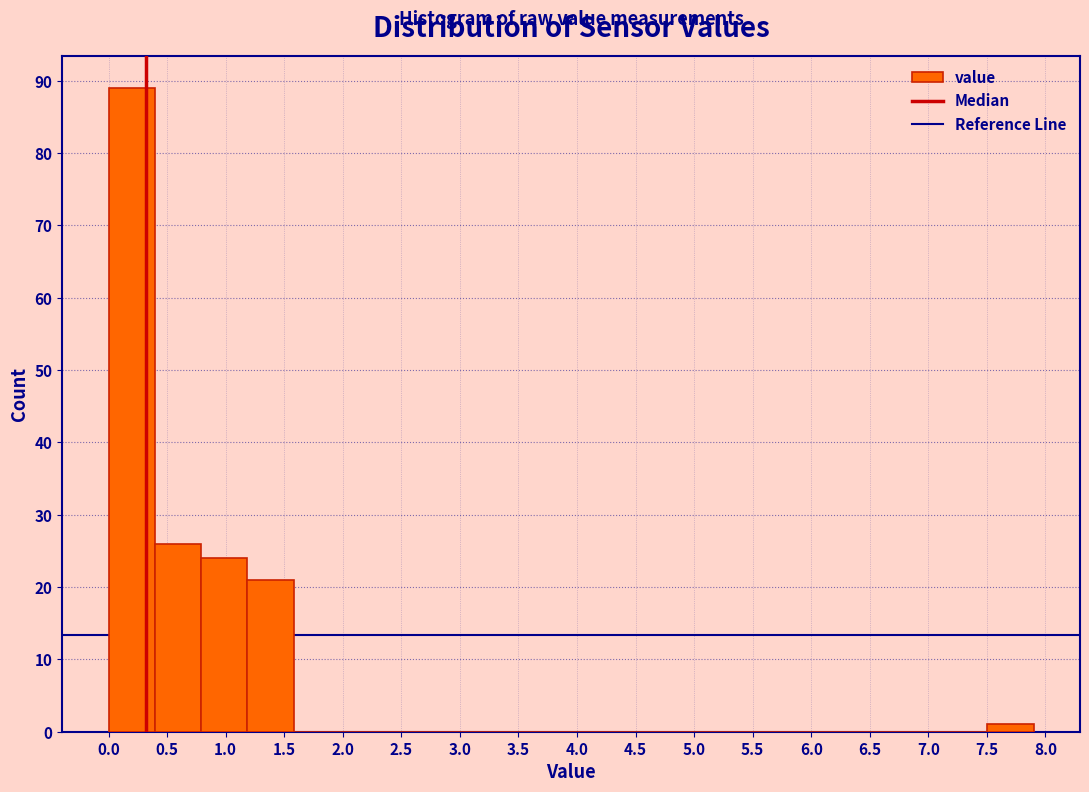

Over which range of the x-axis is the bar tallest?

0.000 to 0.395